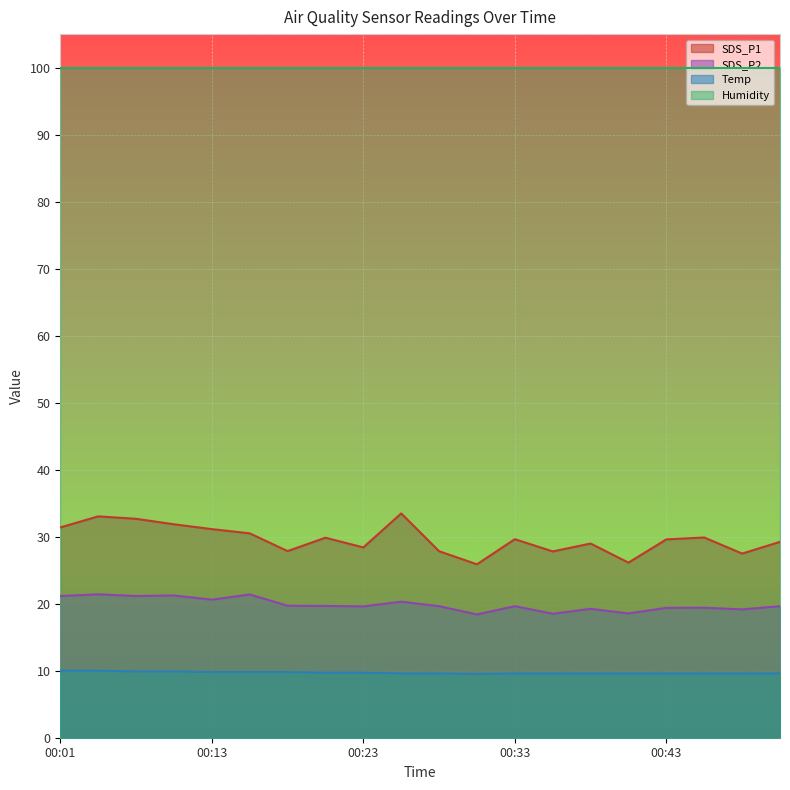

What is the highest value of the SDS_P2 series?

21.4